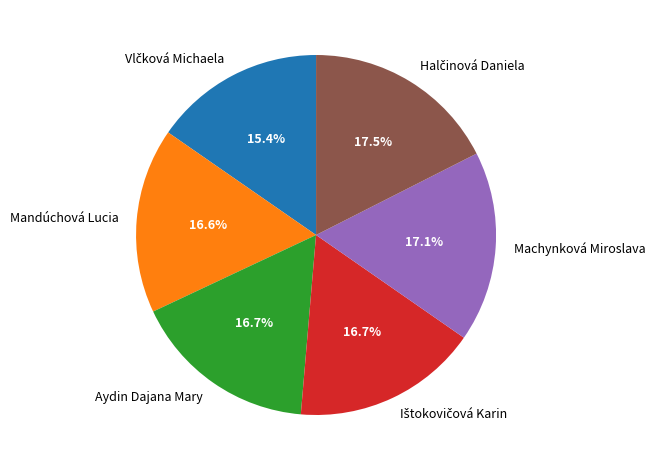

What percentage is the Aydin Dajana Mary slice, to the nearest percent?

17%